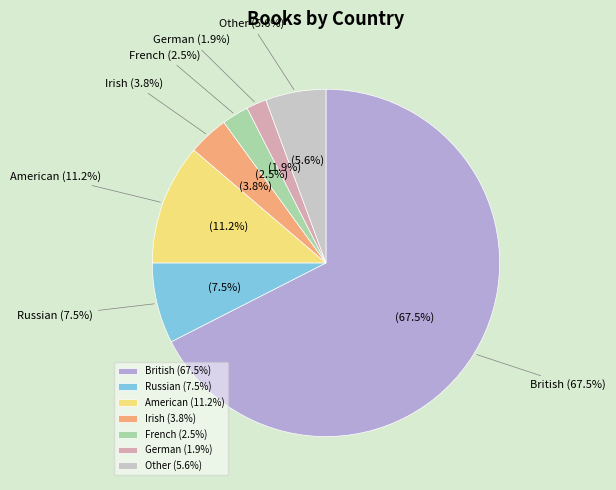

Combined, what portion of the pie is German and Russian?

9.4%